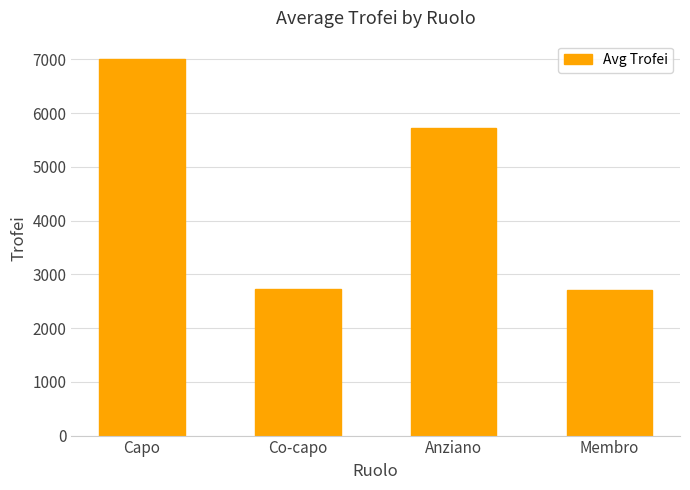

What is the change in value from Anziano to Membro?

-3029.5